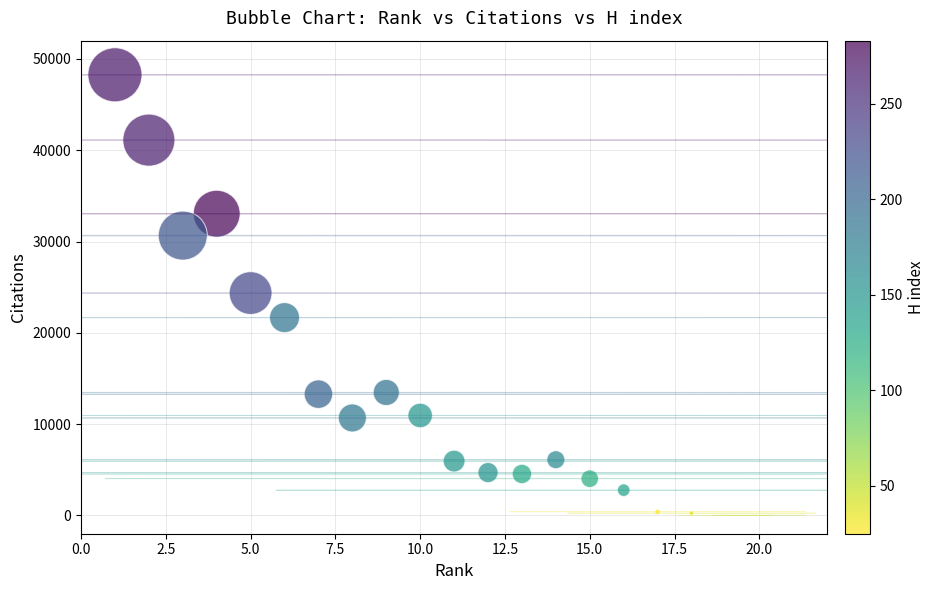

What is the range of Y values (max minus min)?

48263